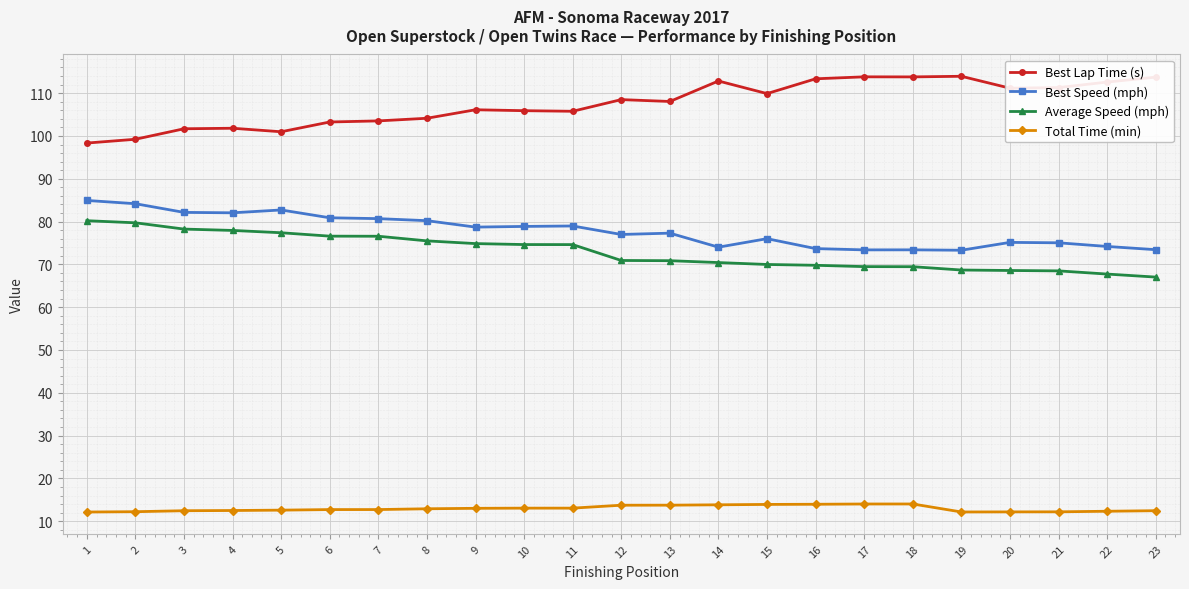

What is the value of the Average Speed (mph) point at the 11th from the left?

74.6